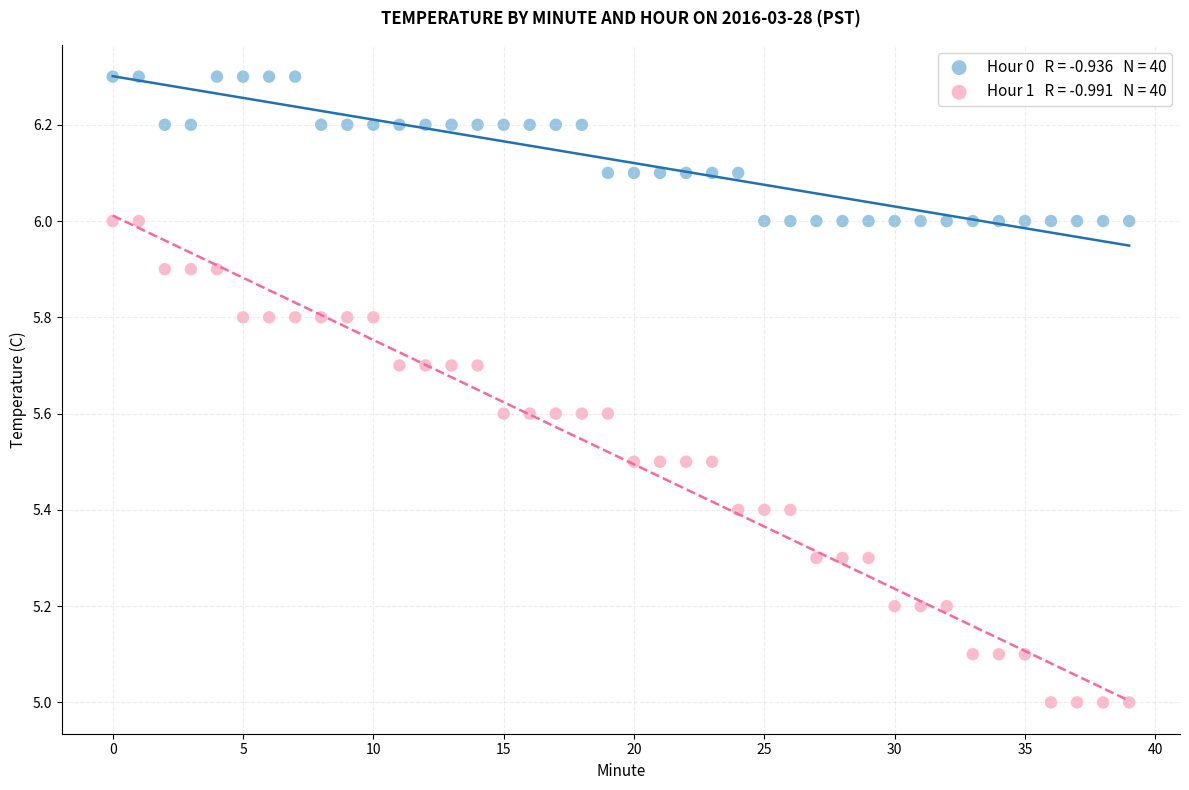

Across all data points, what is the range of Y values (max minus min)?

1.3